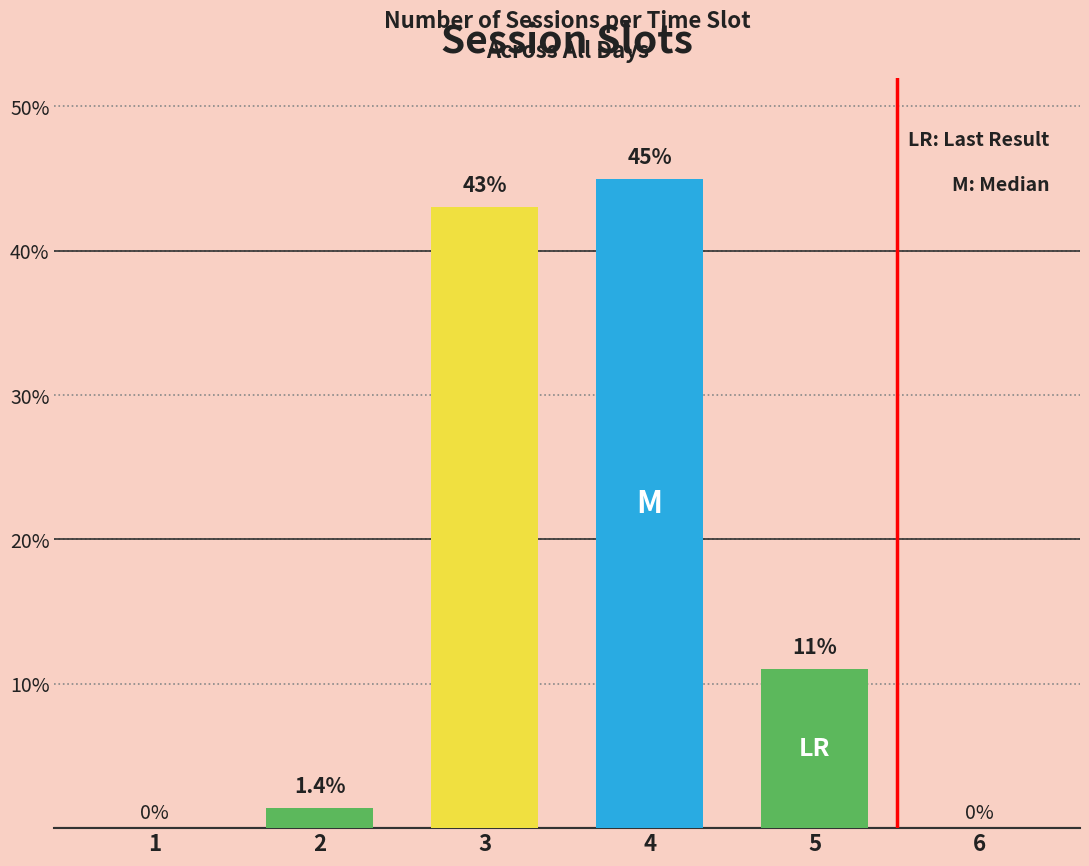

What is the maximum value shown in the chart?

45.0